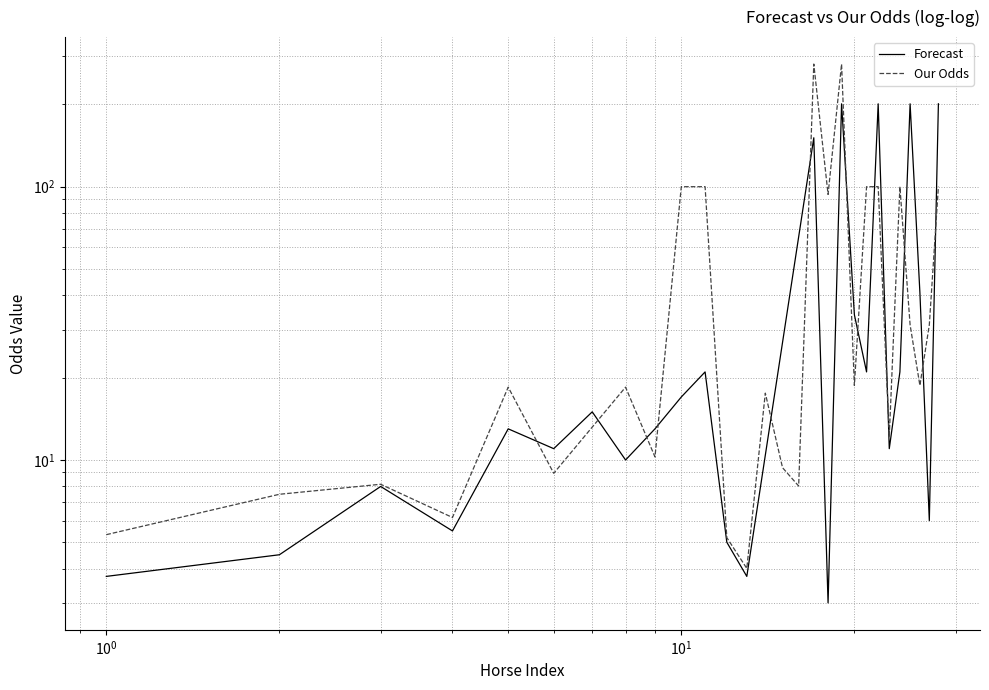

Read the value at 15.

9.4